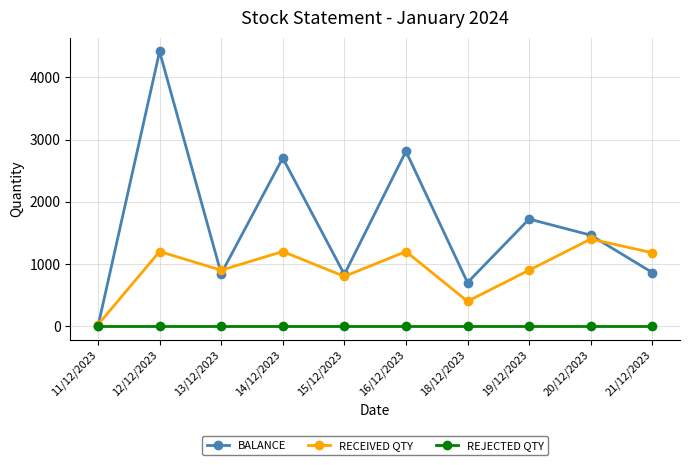

How many interior local valleys does the RECEIVED QTY series have?

3